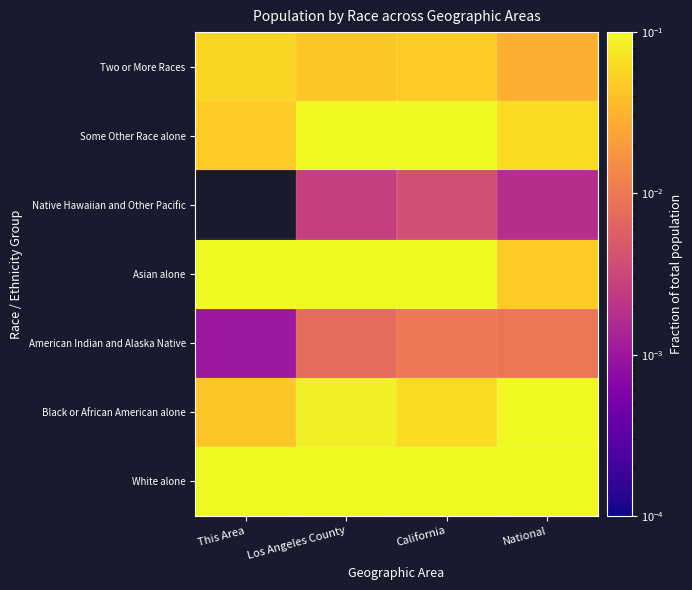

At how many categories does at least one series exceed 0?

4